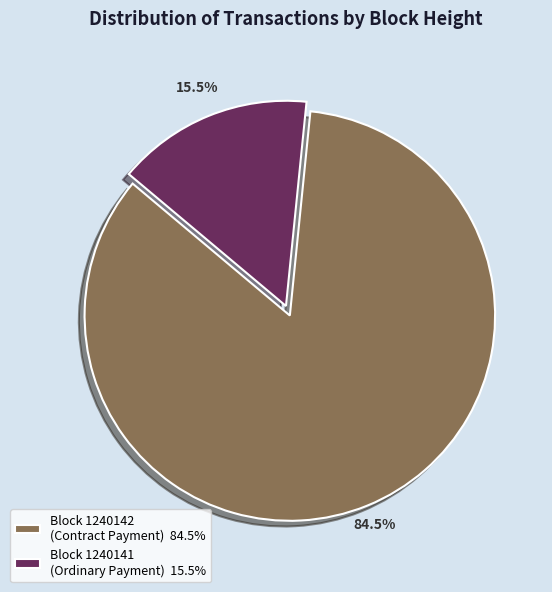

Is there any slice that represents more than half of the pie?

Yes